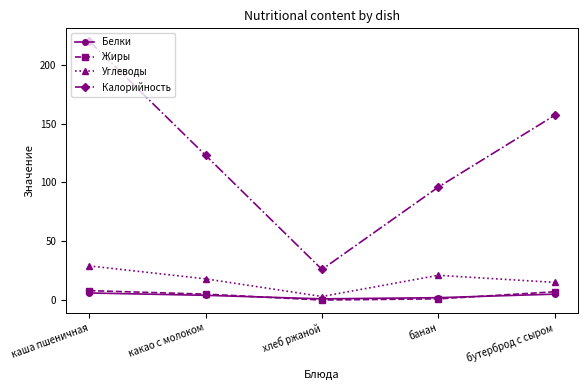

Count the Углеводы values in the range 15 to 21.

3